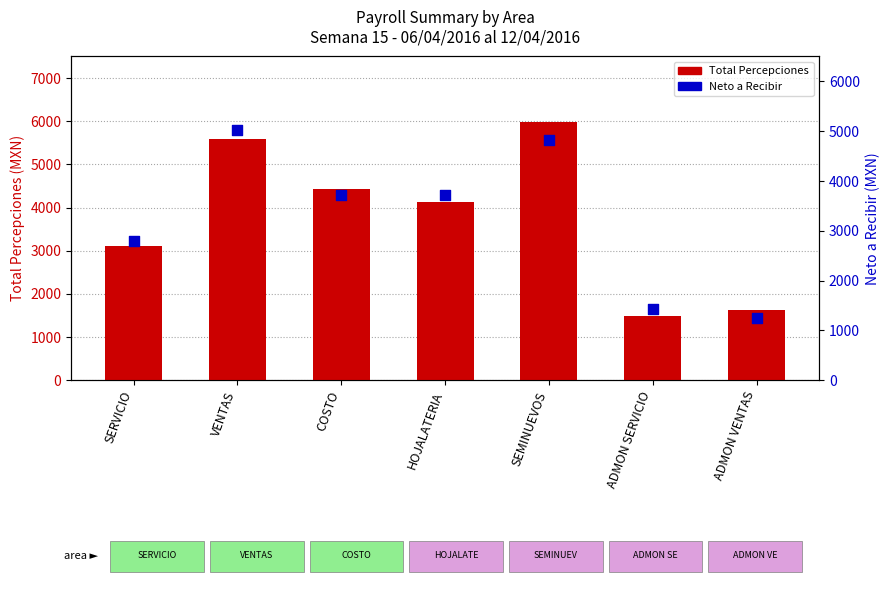

What are all the series names shown in the legend?

Total Percepciones, Neto a Recibir